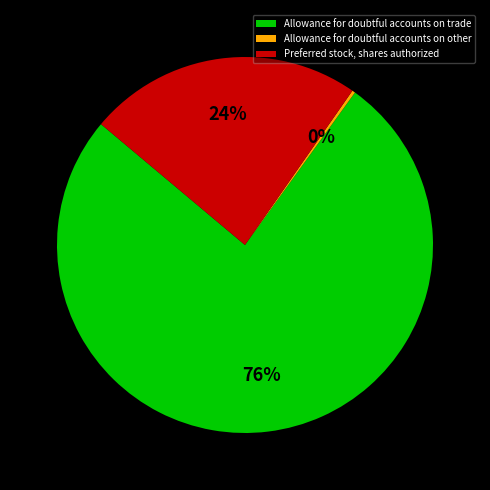

To the nearest percent, what percentage of the pie is Allowance for doubtful accounts on trade?

76%